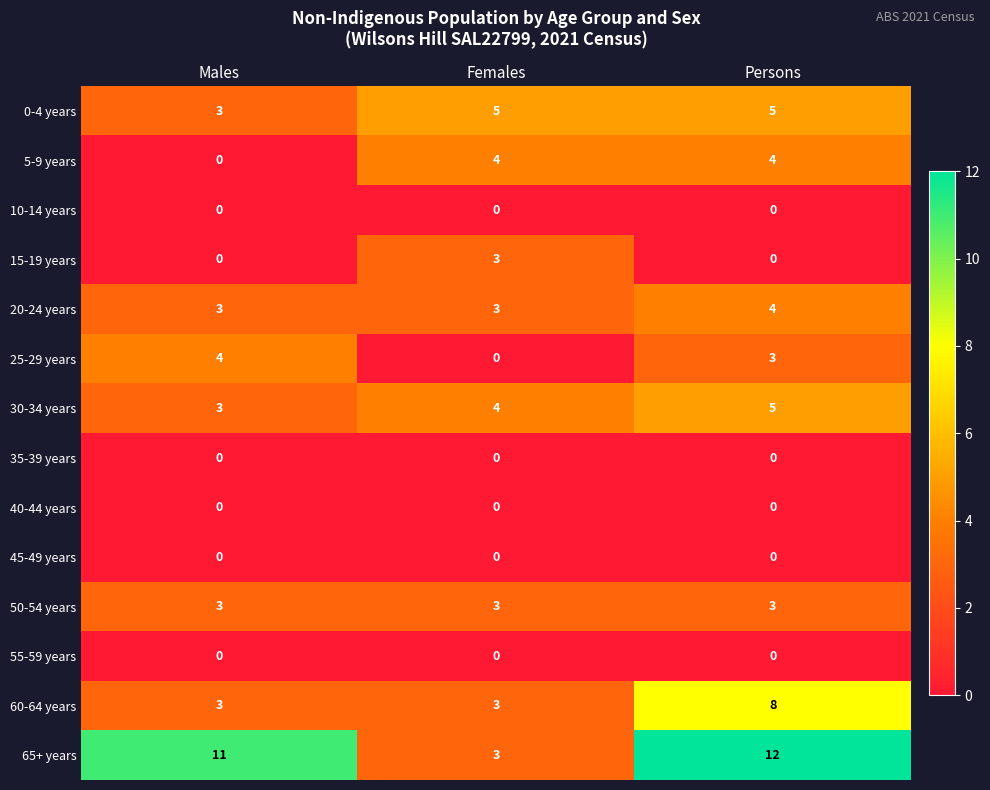

At which category does the chart reach its peak across all series?

Persons